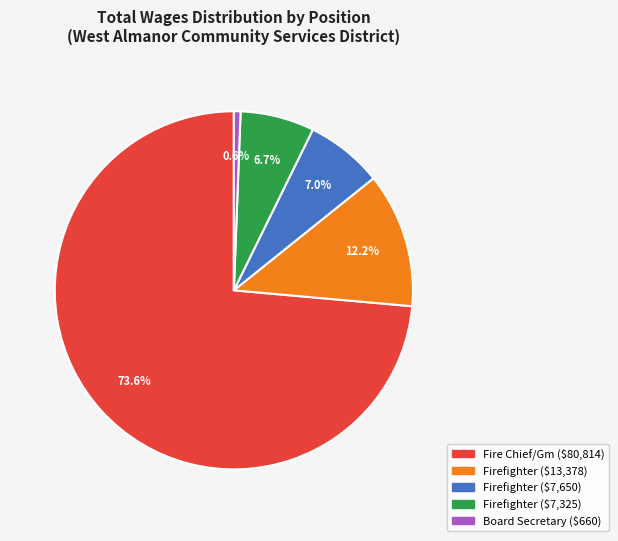

Is there a majority slice in this chart?

Yes